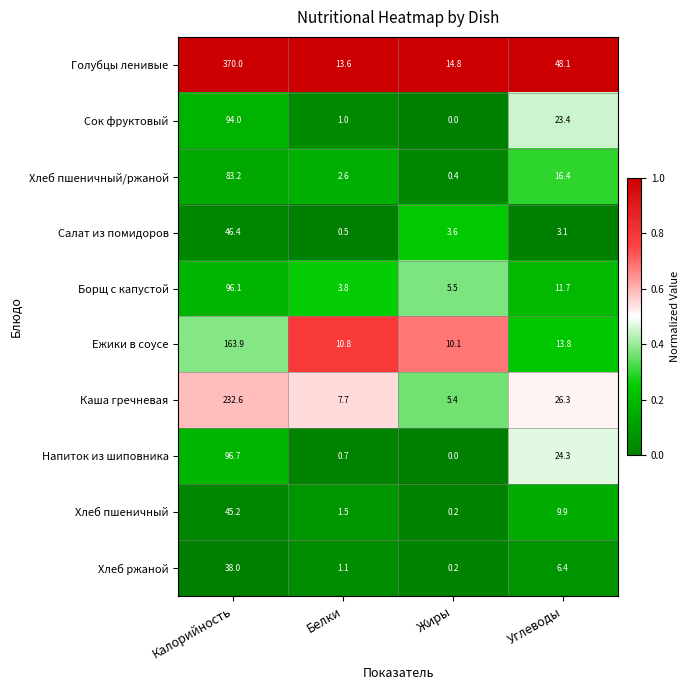

What is the total value across all series at Калорийность?

1266.1